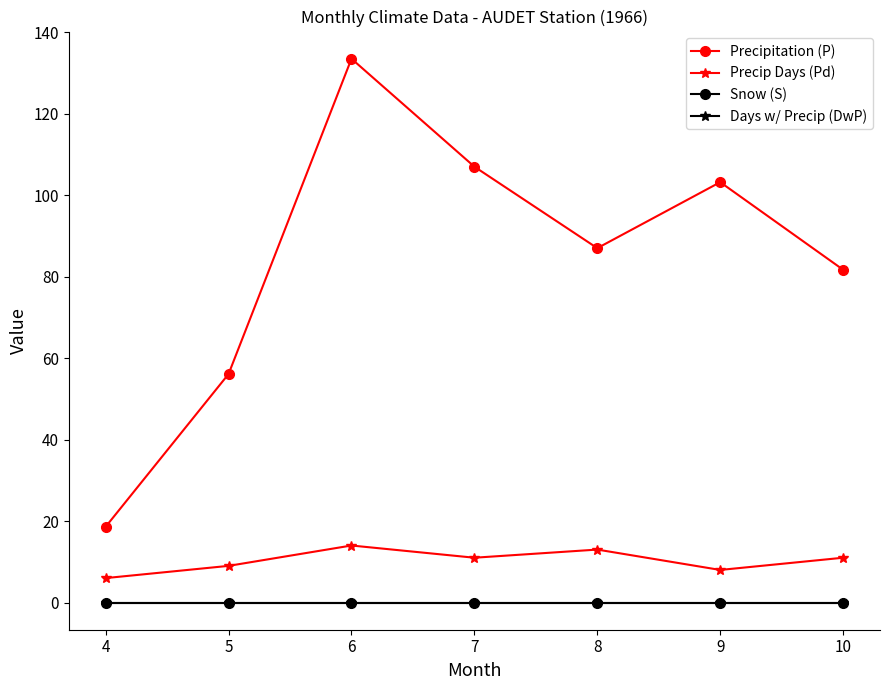

The Precipitation (P) series shows 18.6 at 4. True or false?

True